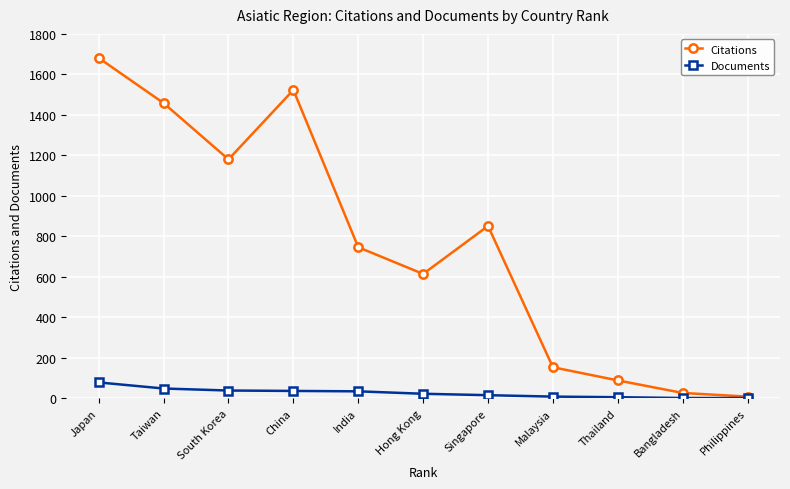

Count the number of categories in the chart.

11